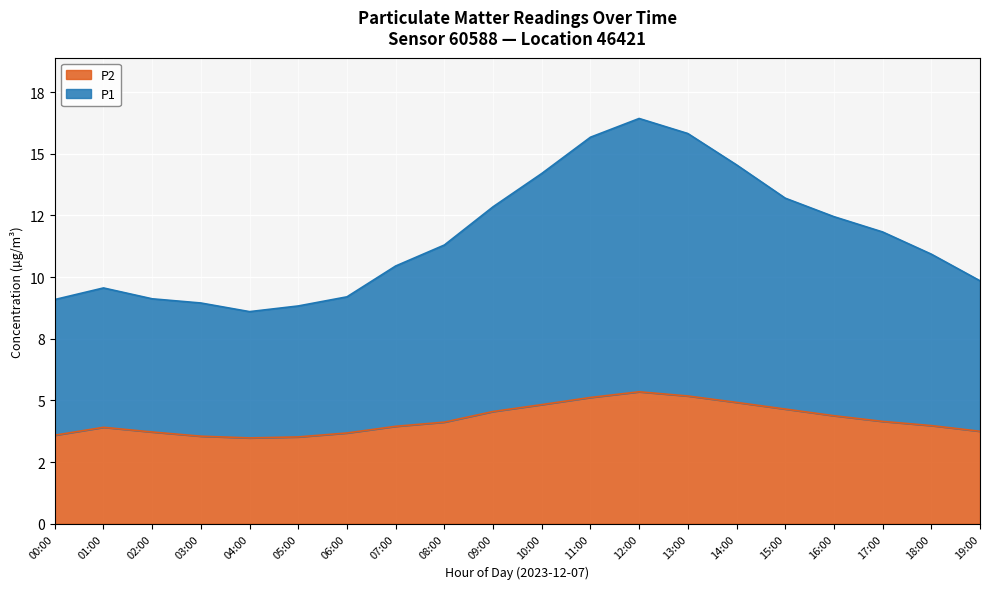

Rank the series by their average value, from highest to lowest.

P1, P2